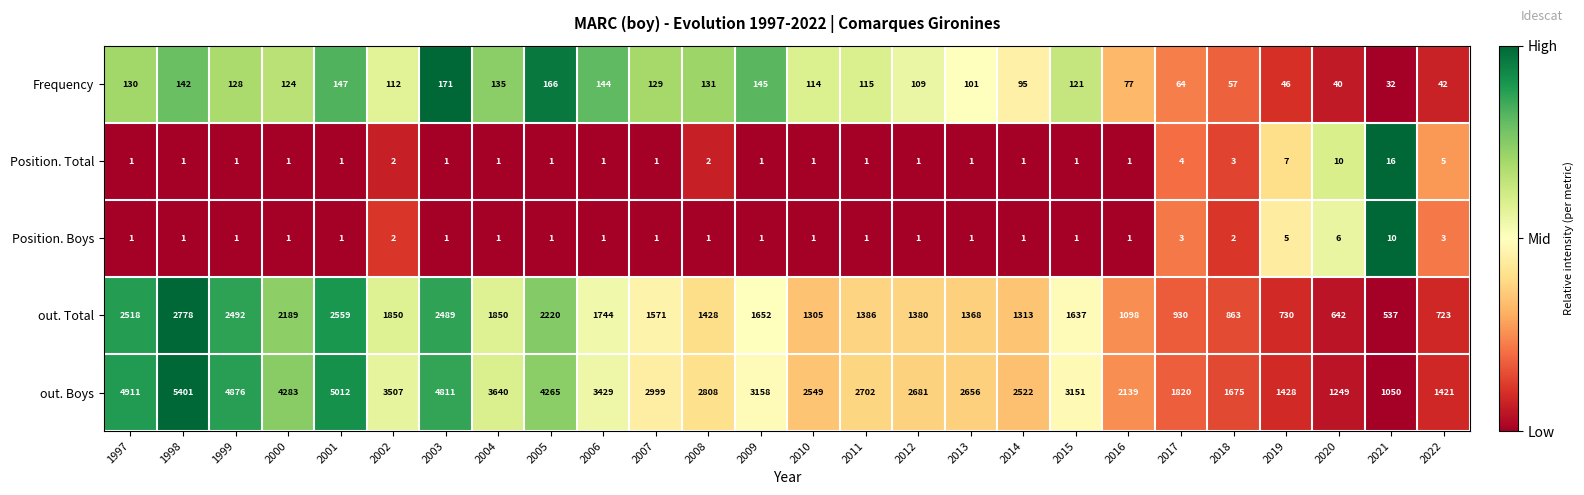

Is it true that out. Total equals 1831 at 2011?

False